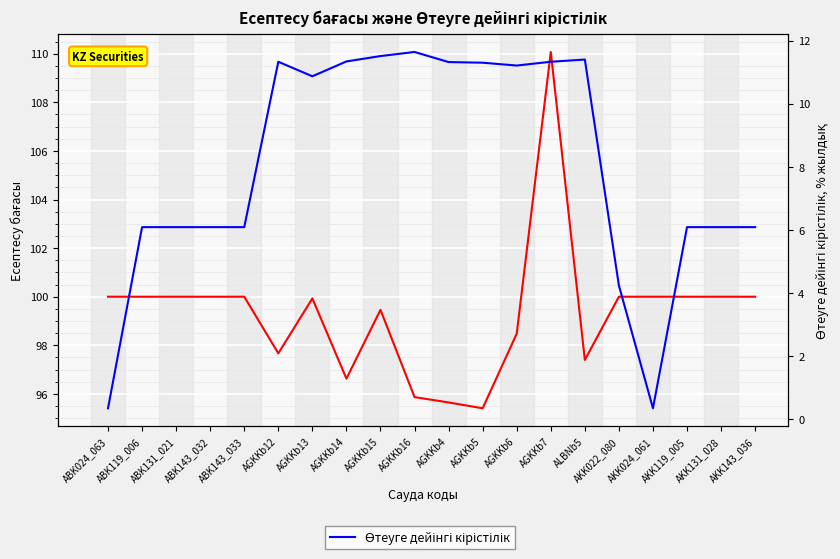

True or false: Есептесу бағасы and Өтеуге дейінгі кірістілік intersect in this chart.

False